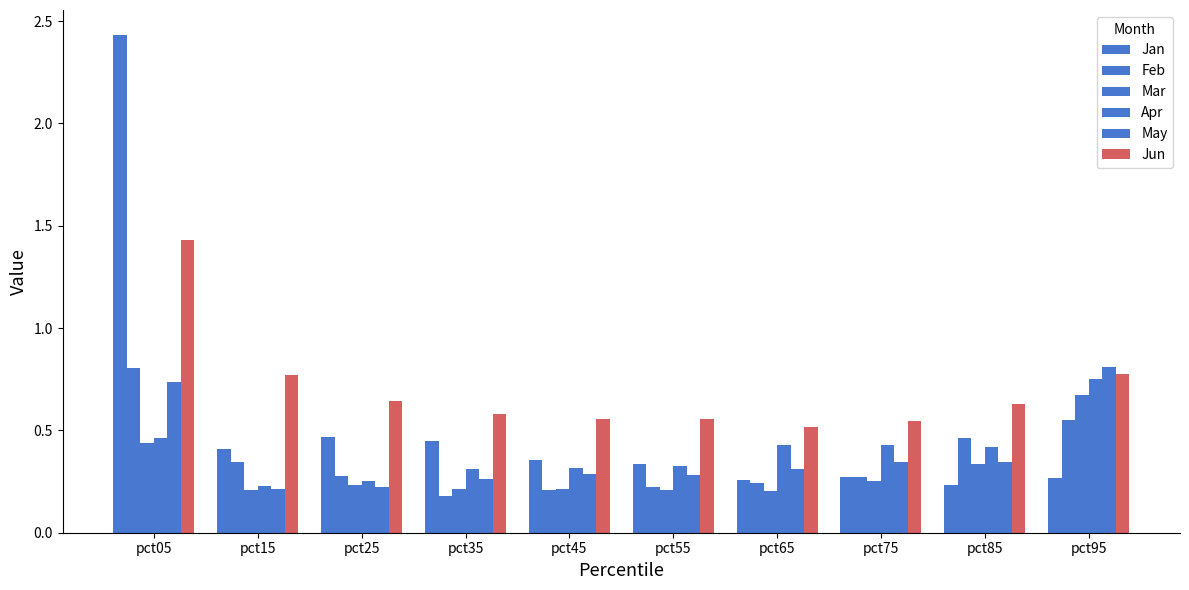

The Feb series shows 0.3 at pct75. True or false?

True